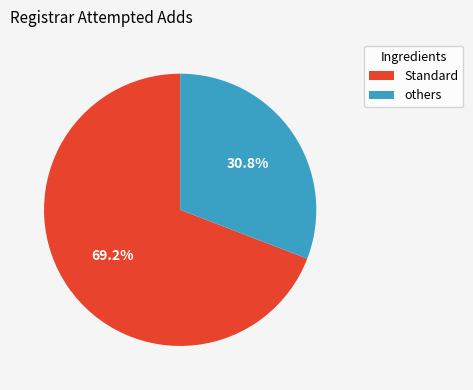

How many segments does this pie chart have?

2